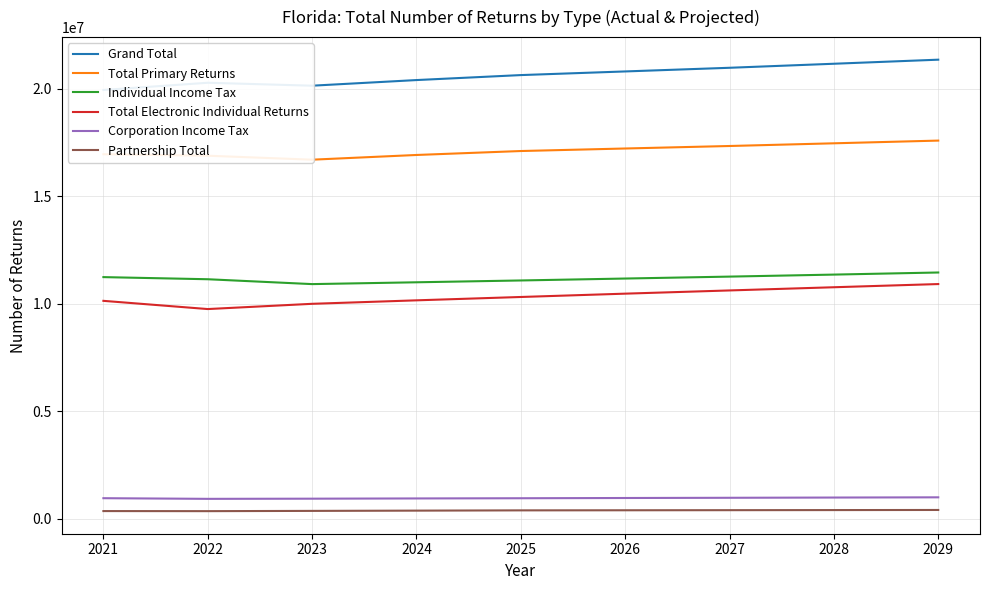

What is the difference between the maximum and minimum values in the Total Electronic Individual Returns series?

1162600